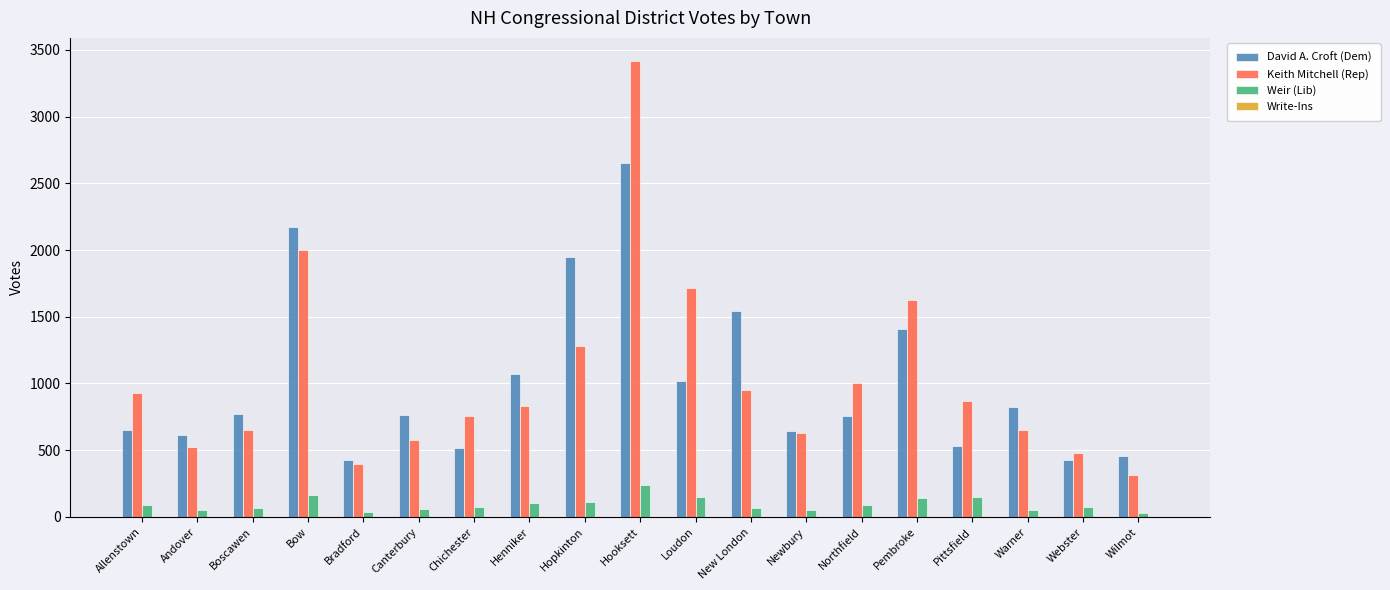

Between Newbury and Pembroke, which series saw the biggest shift?

Keith Mitchell (Rep)